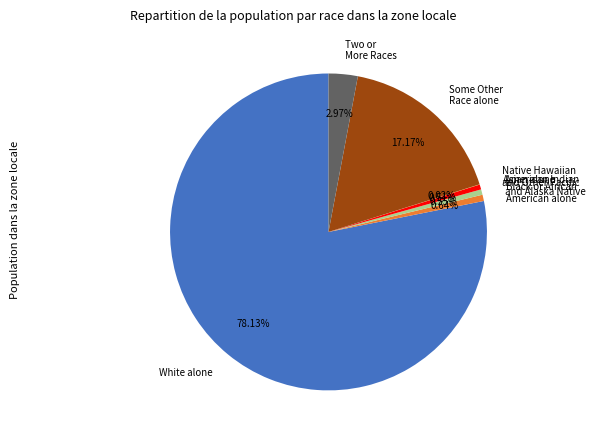

What is the ratio of the value at Some Other Race alone to the value at Two or More Races?

5.8